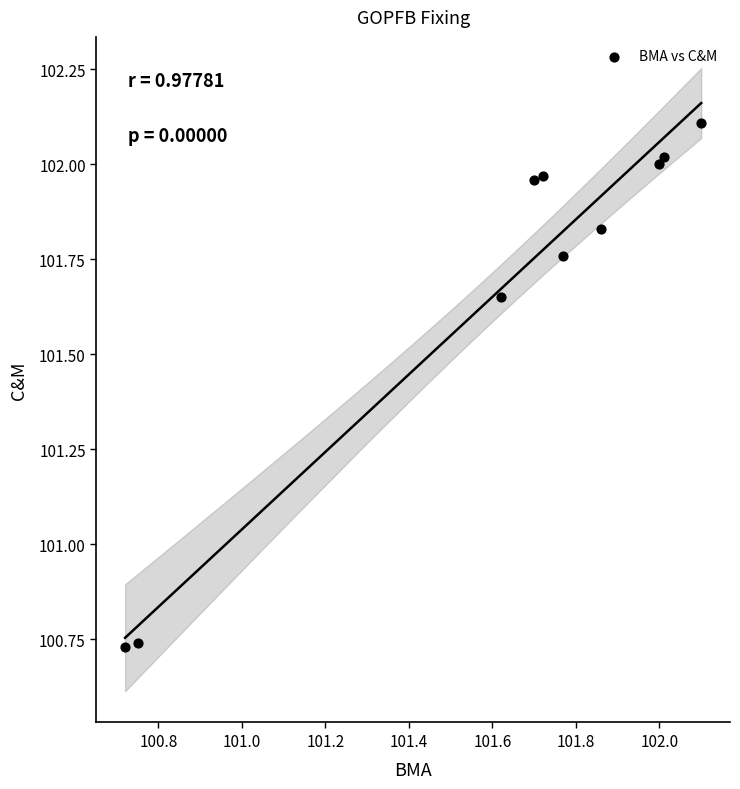

What is the range of X values (max minus min)?

1.4